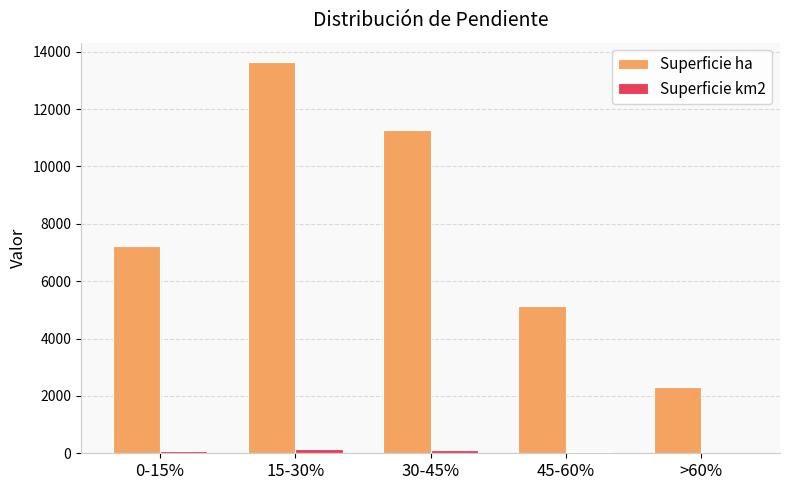

At which category is the sum across all series the highest?

15-30%